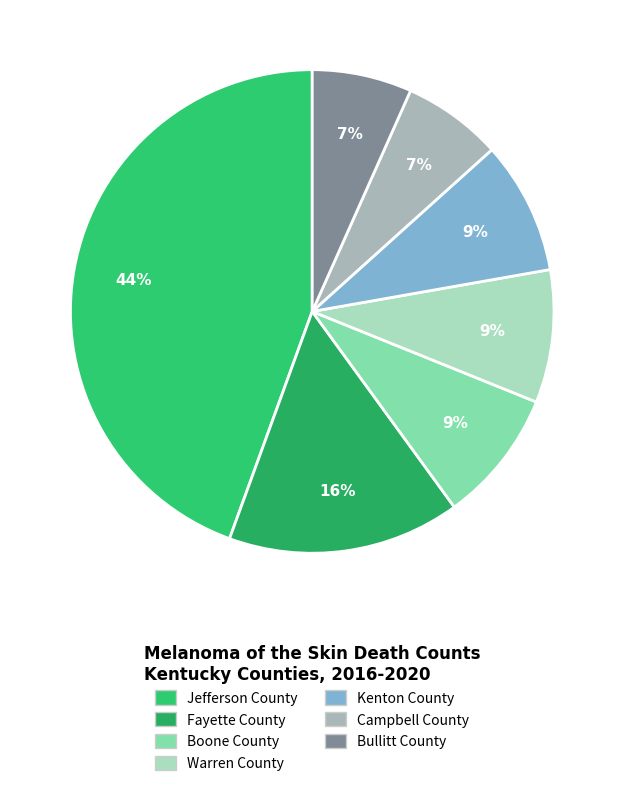

Which category has the smallest portion of the pie?

Campbell County